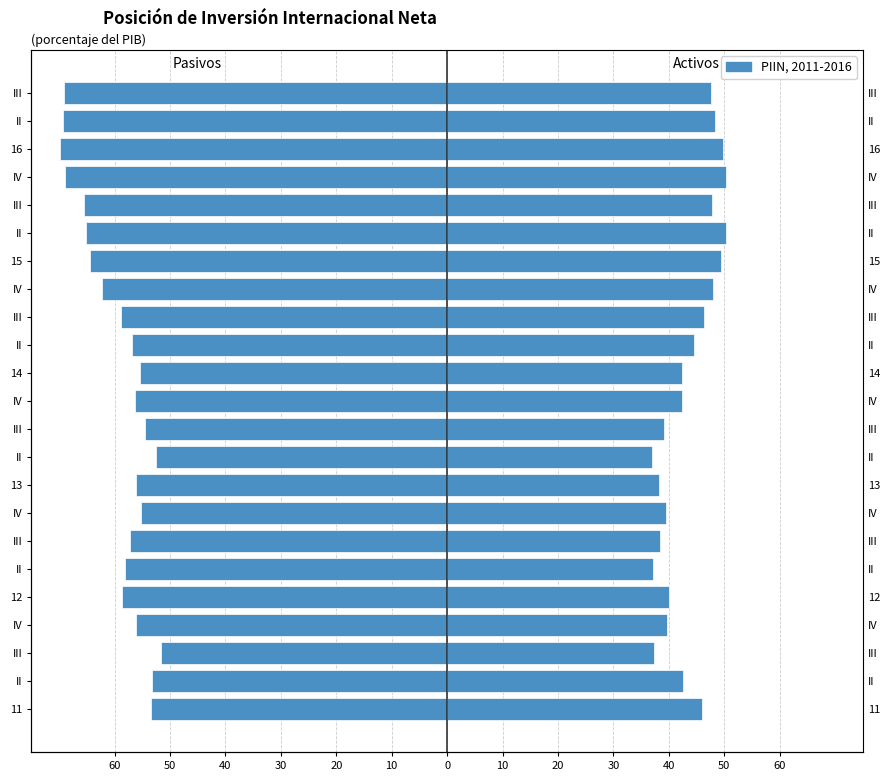

The value at III is -94.1. True or false?

False